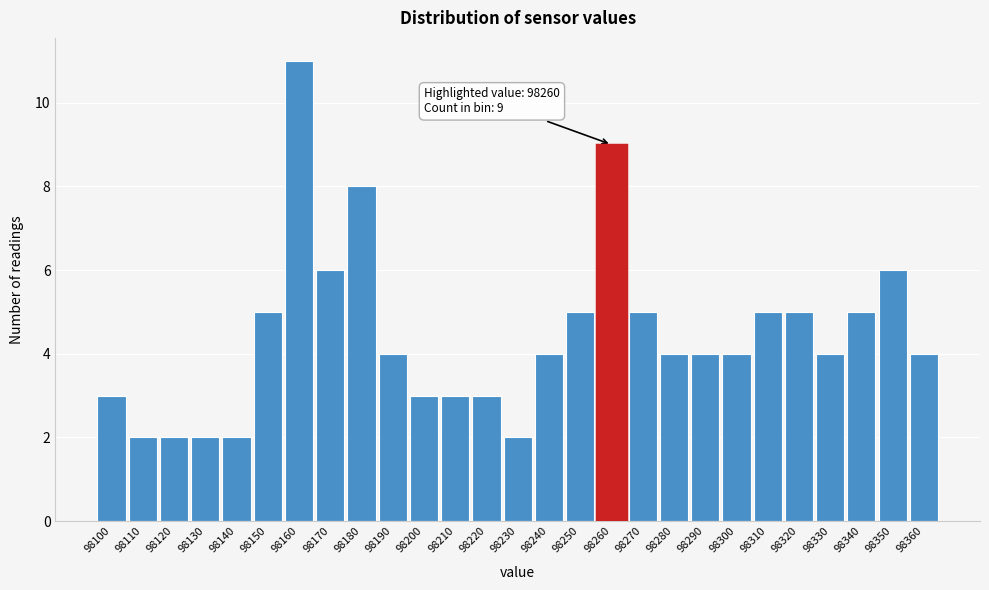

Over which range of the x-axis is the bar tallest?

98155 to 98165